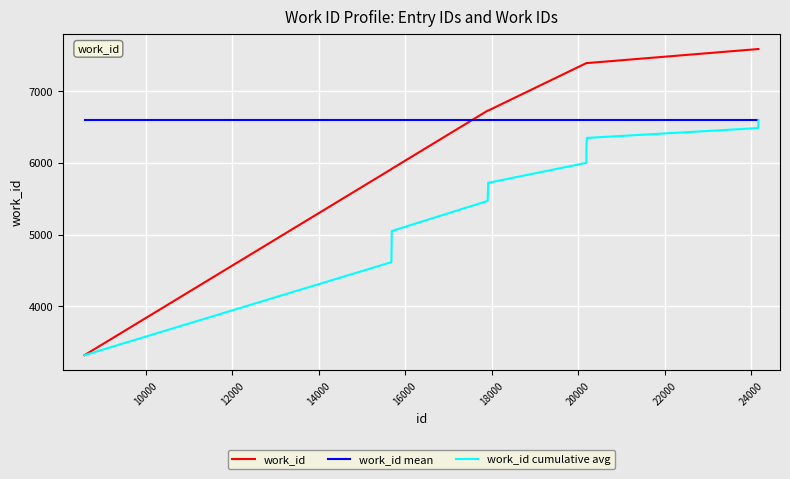

True or false: work_id mean and work_id cross at least once.

True